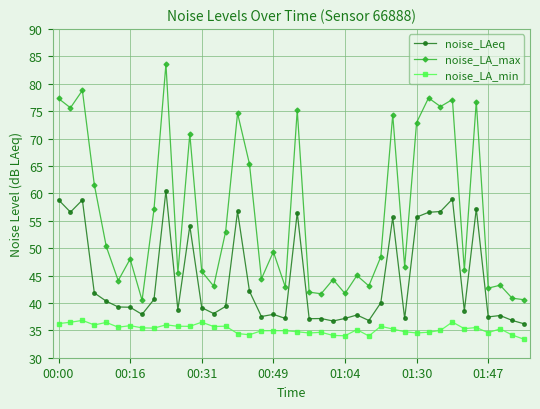

What is the minimum value for noise_LA_min?

33.4